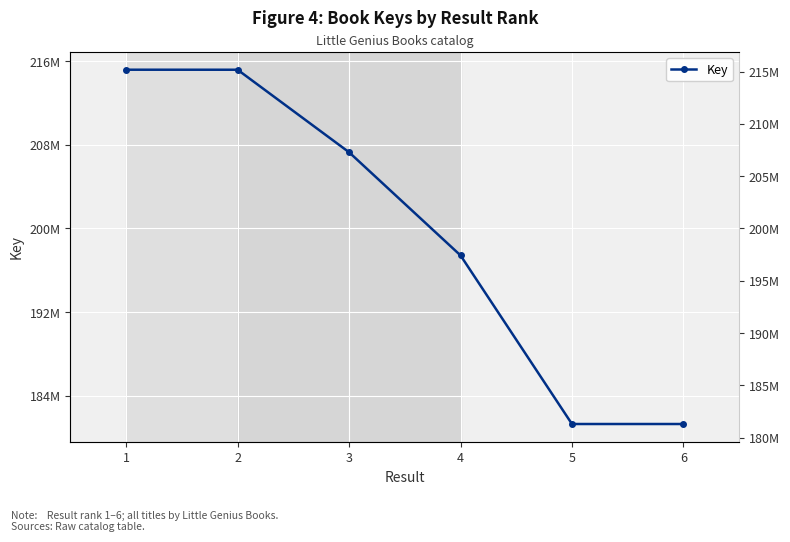

How many distinct data groups are displayed?

1